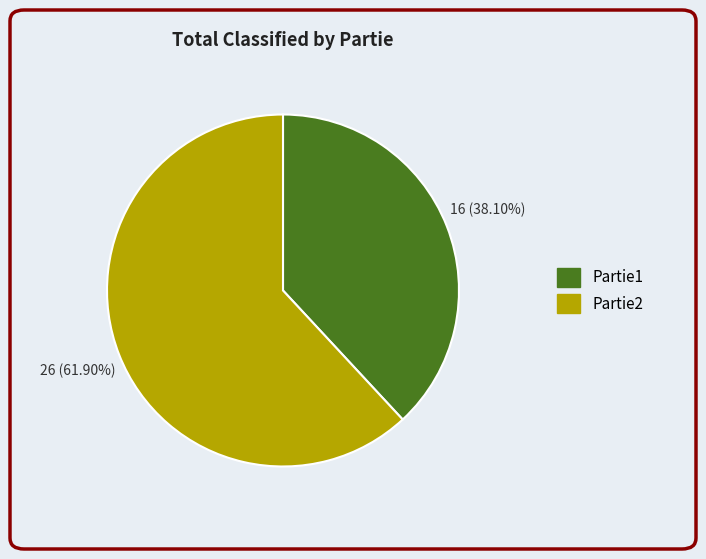

Is there any slice that represents more than half of the pie?

Yes